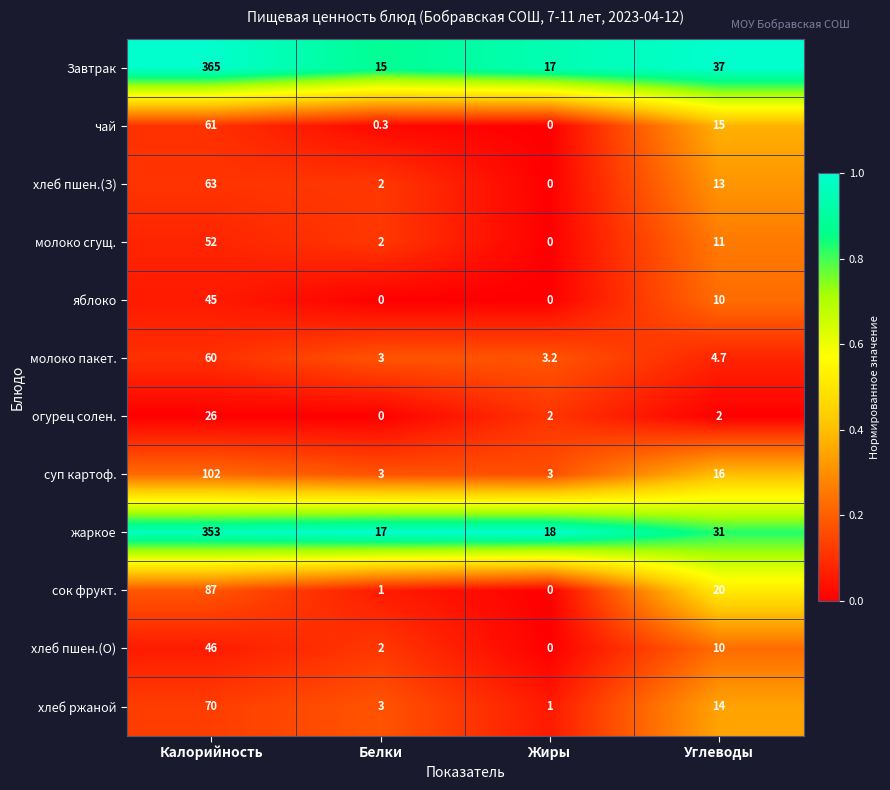

Which label corresponds to the largest value in the chart?

Калорийность